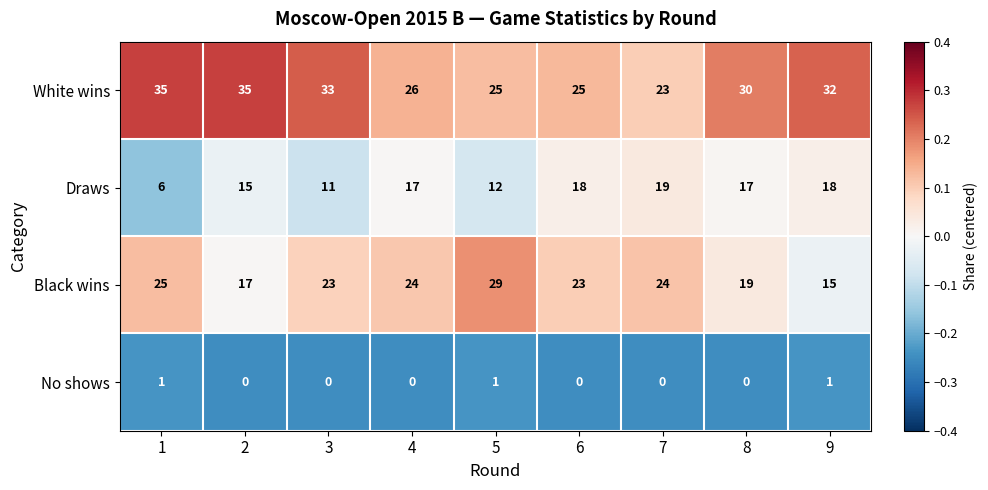

What is the average value of the Draws series?

15